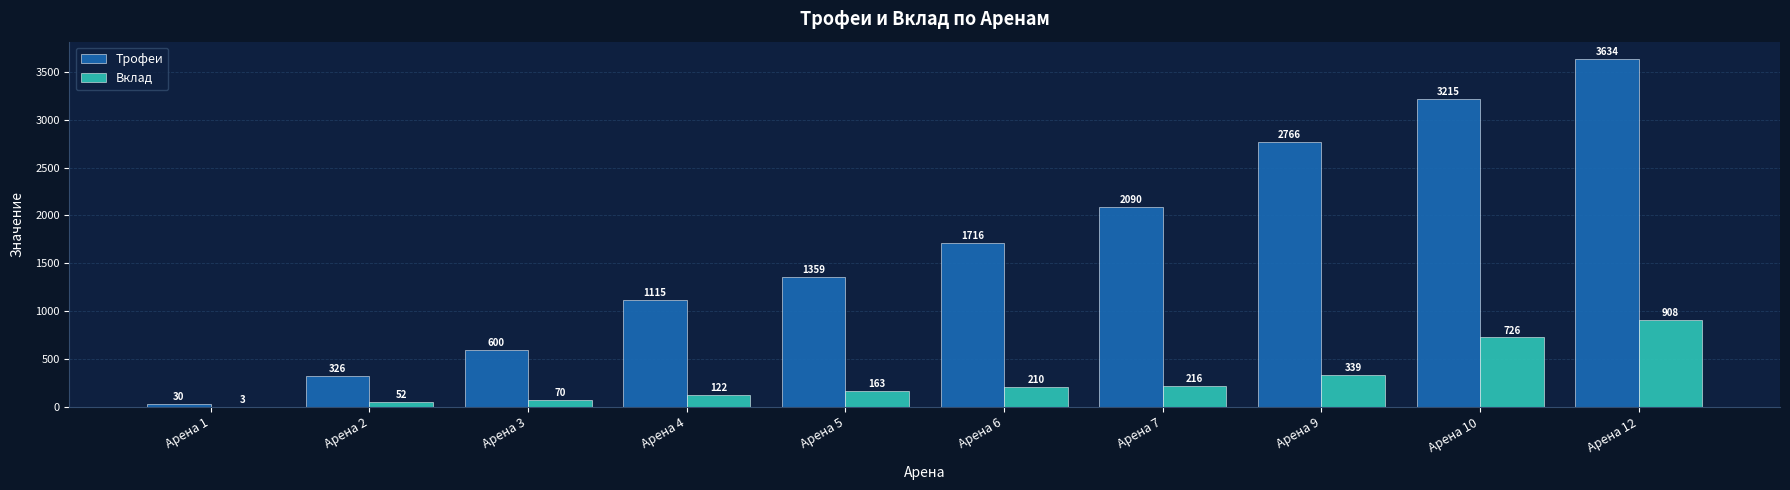

Is the value of Трофеи at Арена 3 greater than the value of Вклад at Арена 4?

Yes